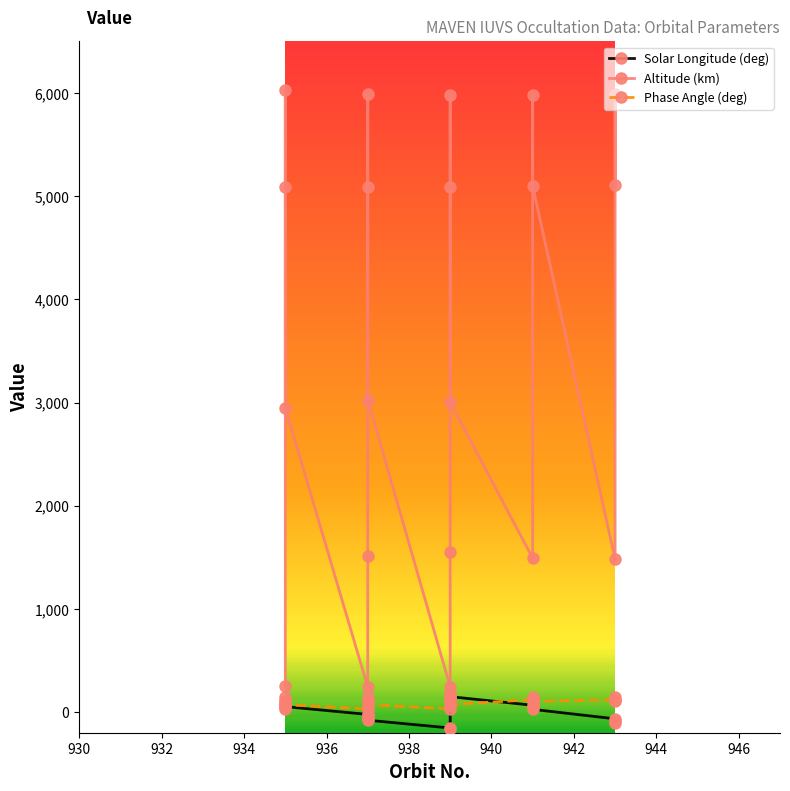

List the series in order of their peak value, highest first.

Altitude (km), Solar Longitude (deg), Phase Angle (deg)